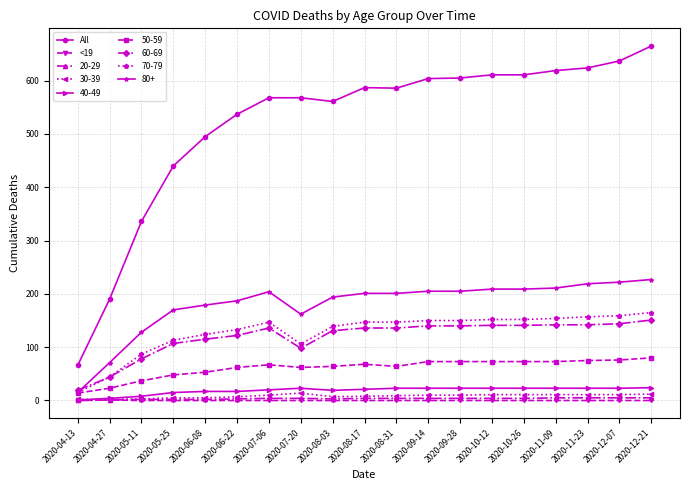

True or false: 80+ has more than 0 points higher than both neighbors.

True